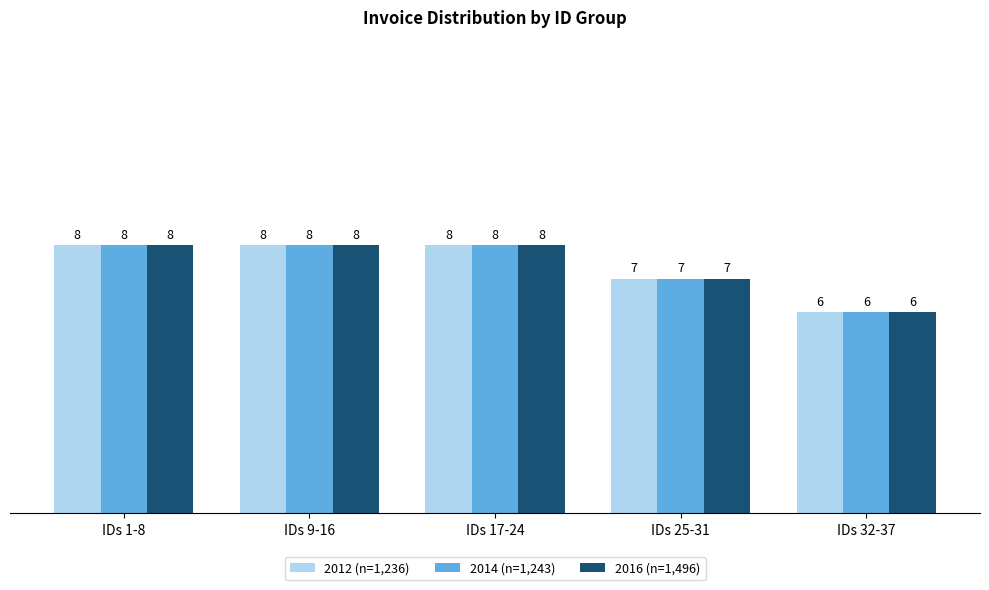

What is the maximum value for 2012 (n=1,236)?

8